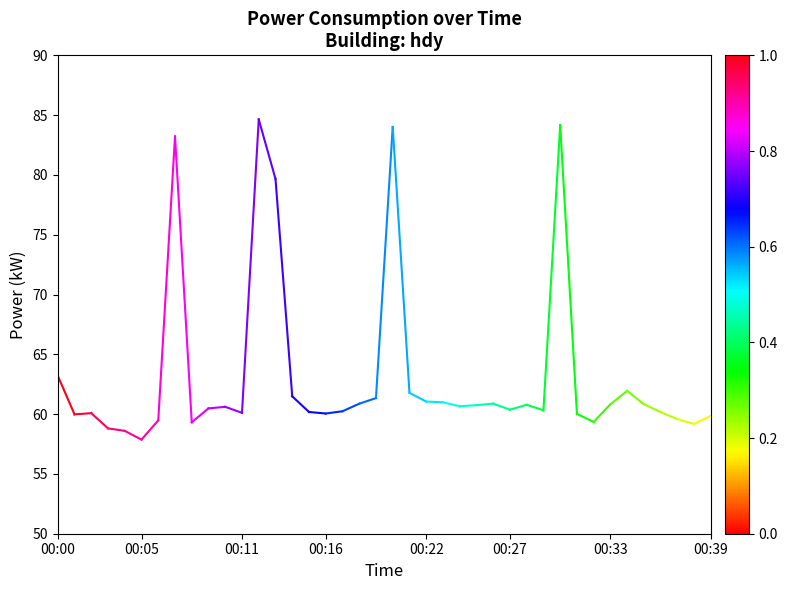

What is the value of the 2nd point from the left?

60.0